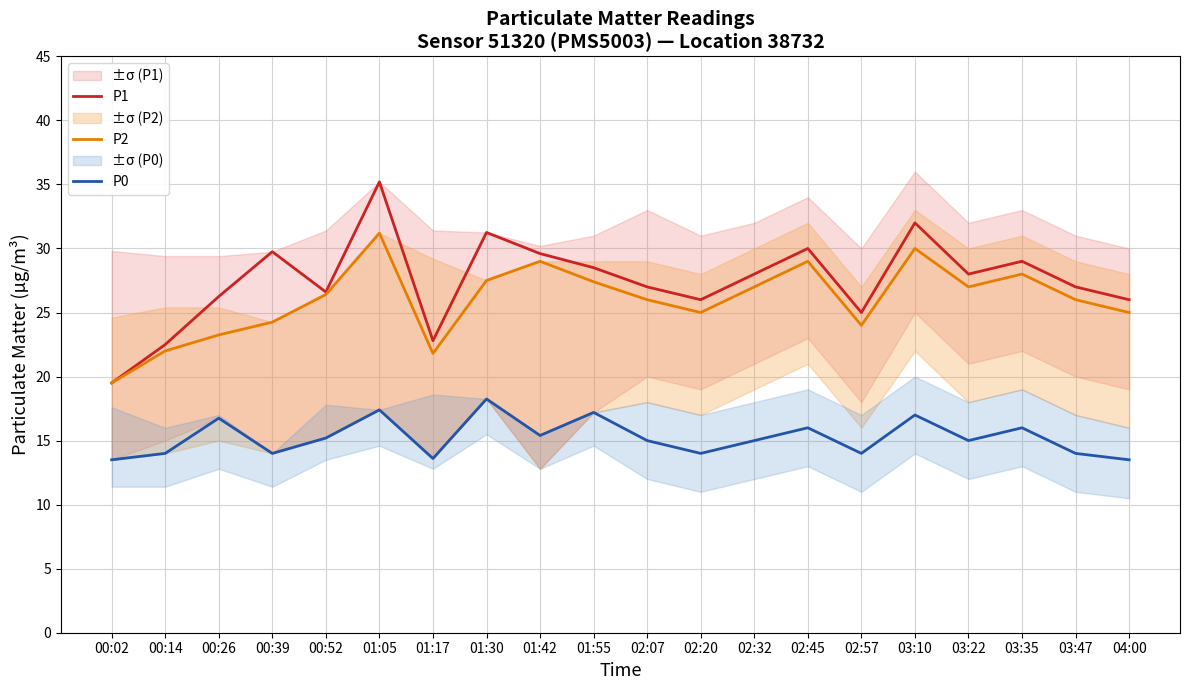

Is this an area chart (filled region under the line)?

No